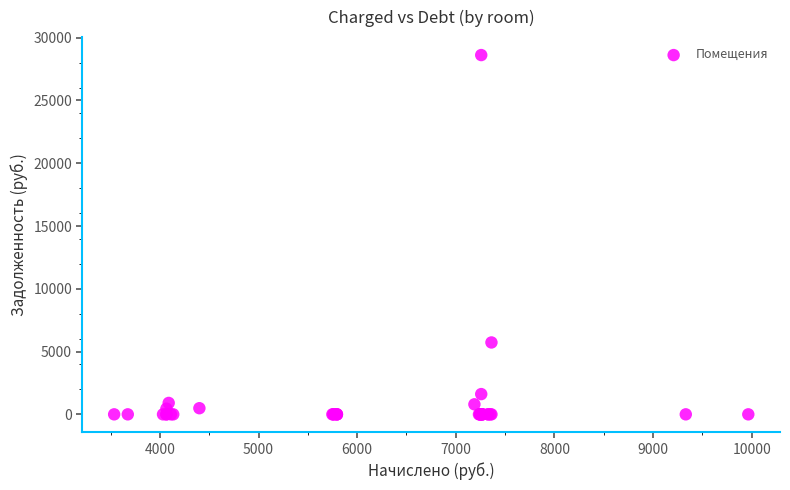

What Y value in the scatter plot is closest to 14307?

5725.4